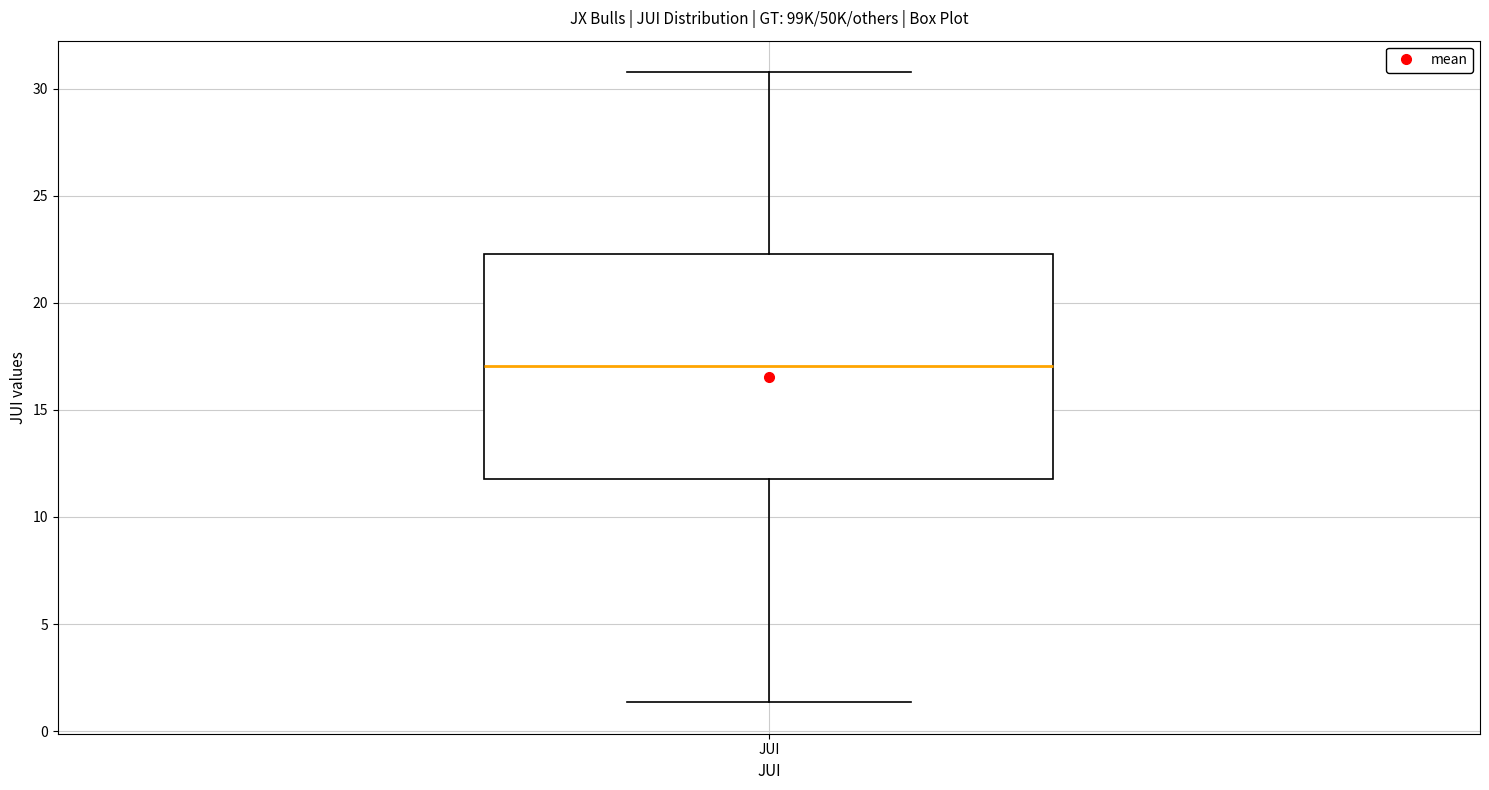

Transcribe this box plot: give where the median line is, the range the box spans, and where the two whiskers end, as read against the y-axis. The values are not printed on the chart, so give them approximately, as read against the axis.

median 17.0, box 12.0 to 22.5, whiskers 1.5 to 31.0